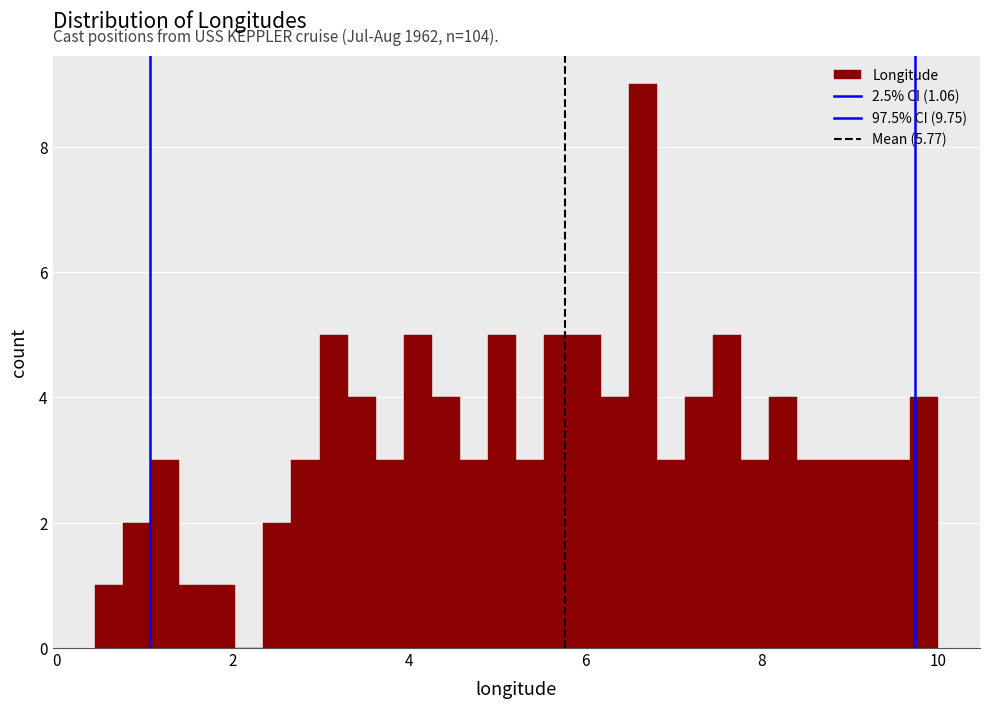

Read against the x-axis, roughly where is the centre of the tallest bar?

6.6